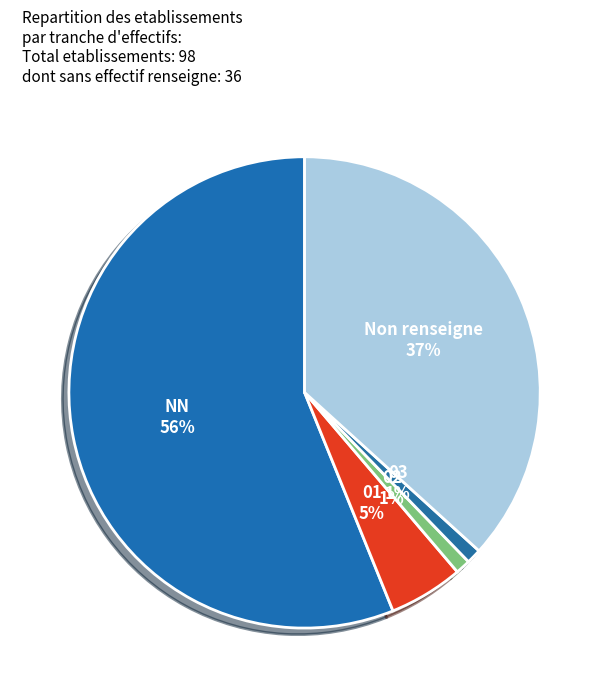

Do Non renseigne and 02 together represent more than half of the pie?

No